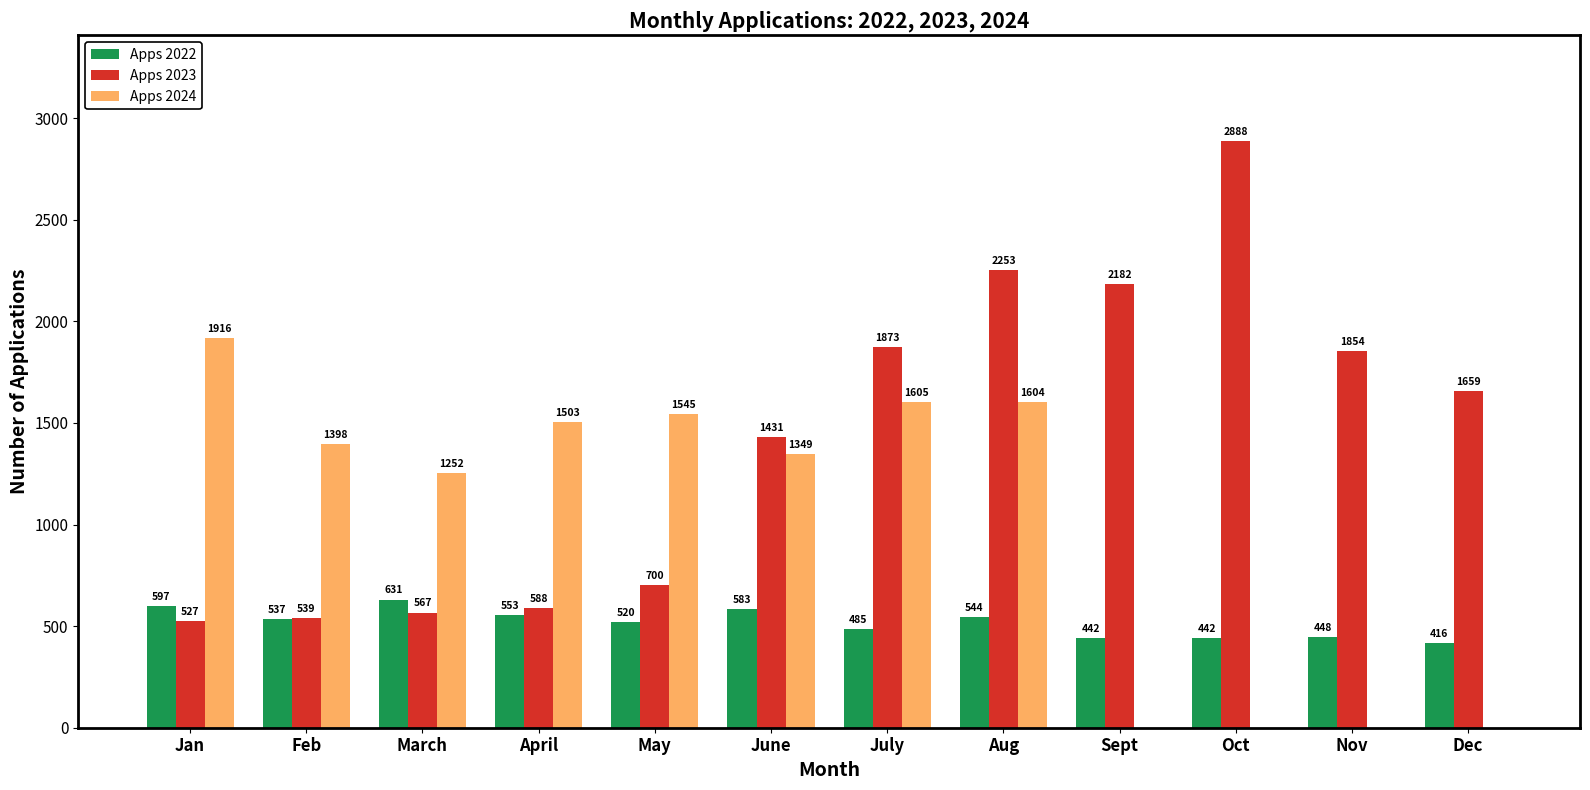

Where is Apps 2022 nearest to the value 523?

May